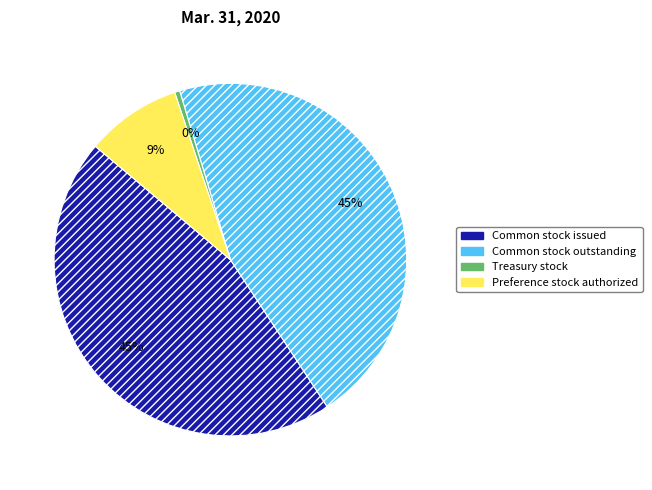

To the nearest percent, what is the difference between the largest and smallest slice percentages?

45%